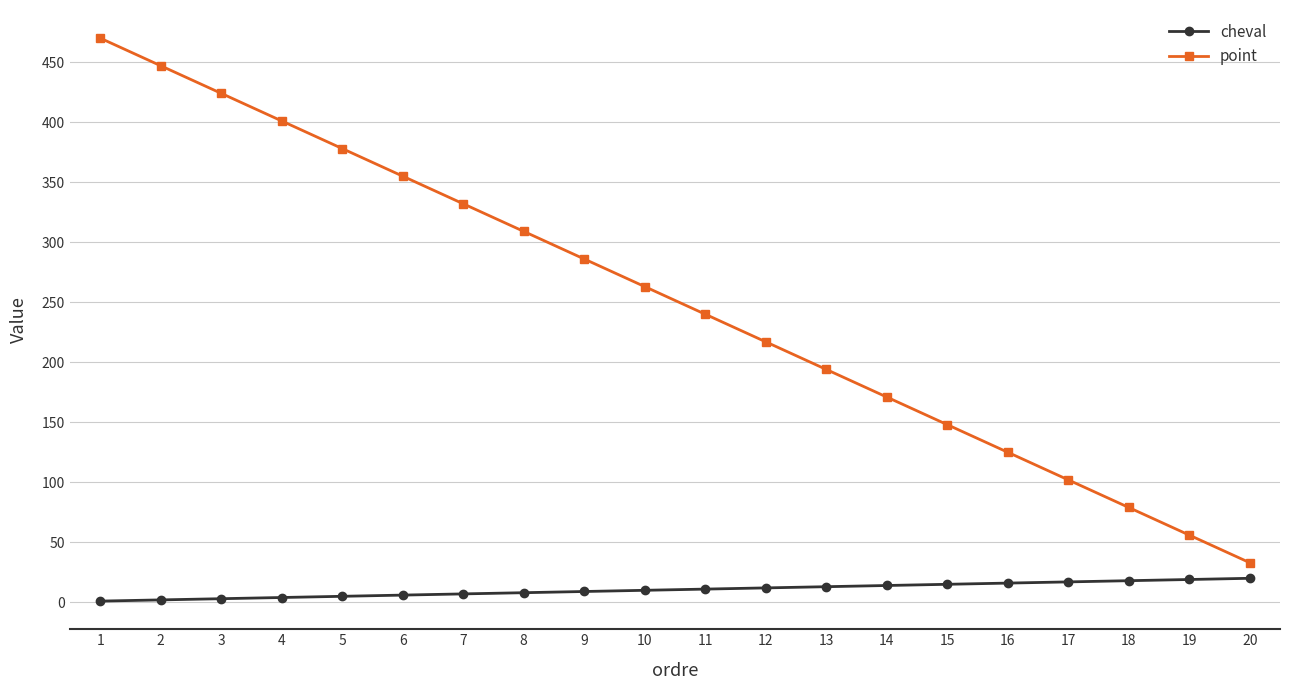

At which label does point reach its minimum?

20